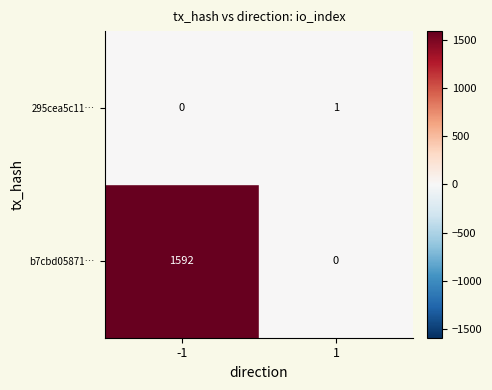

Which series has the largest total across all categories?

b7cbd05871b3d585743a5e62e256b0bc48a5afe